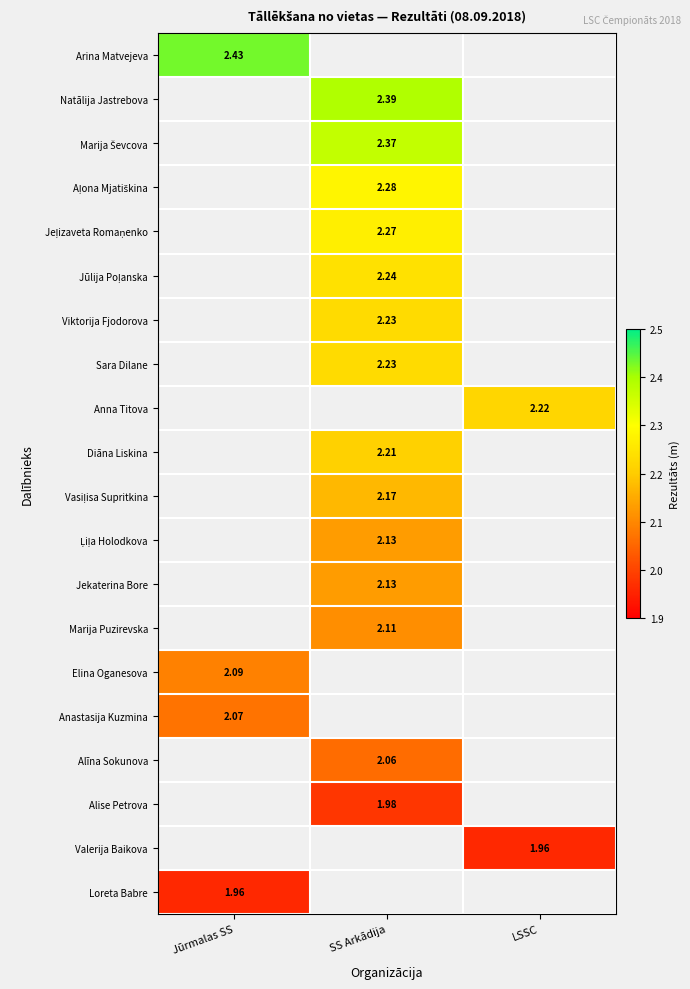

Is the value of Marija Puzirevska at SS Arkādija greater than the value of Natālija Jastrebova at SS Arkādija?

No